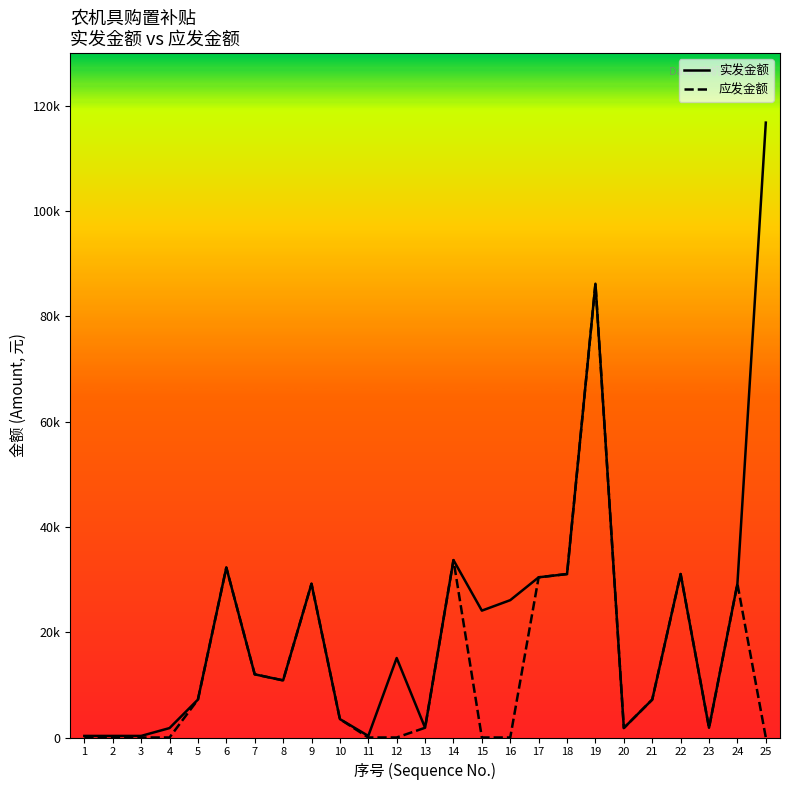

Is the value of 应发金额_line at 20 greater than the value of 实发金额_line at 15?

No